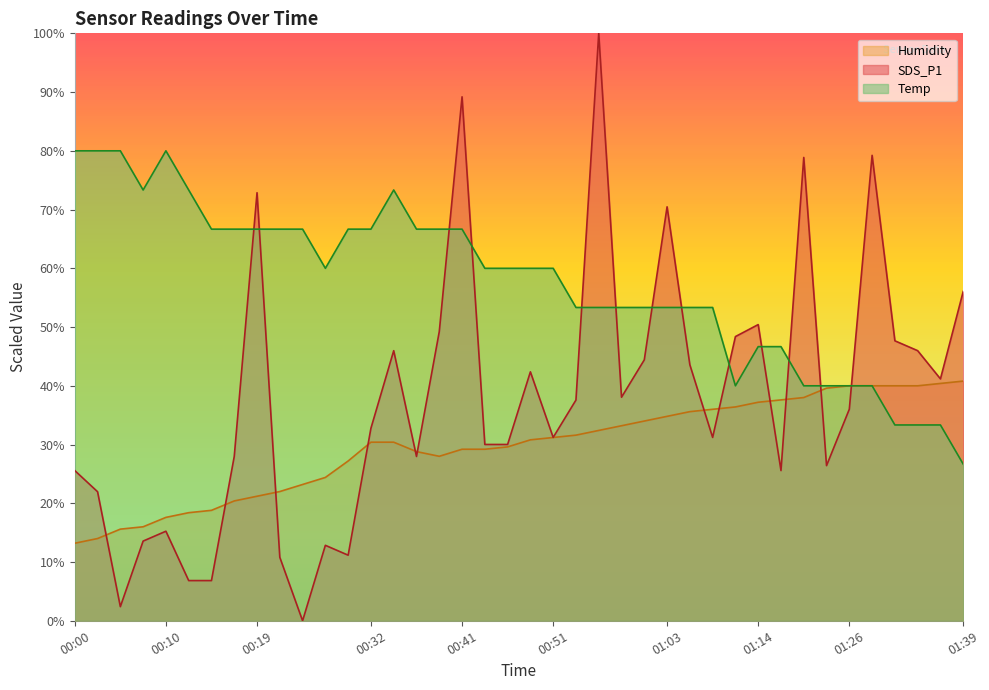

What are all the series names shown in the legend?

Humidity, SDS_P1, Temp